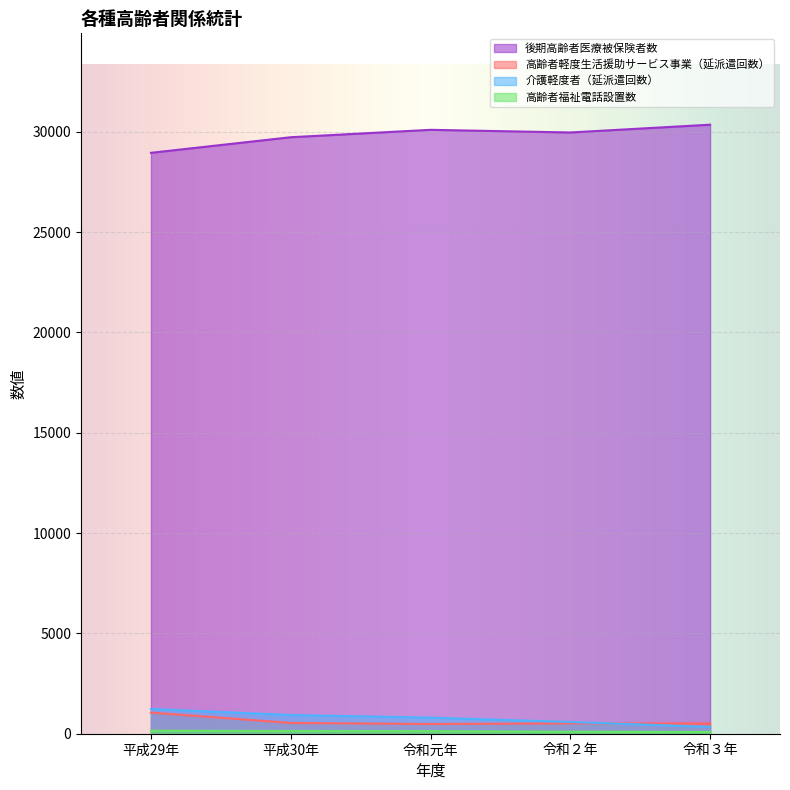

What is the sum of the 高齢者軽度生活援助サービス事業（延派遣回数） values at 令和２年 and 平成30年?

1053